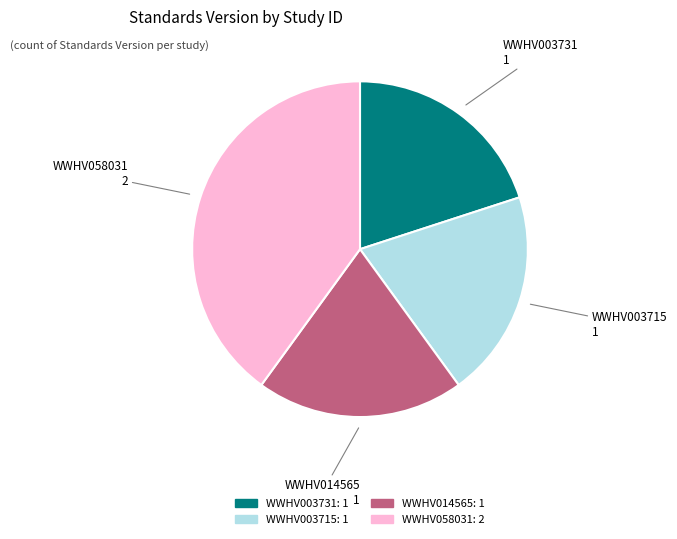

Is it true that WWHV058031 is 40% of the pie?

True